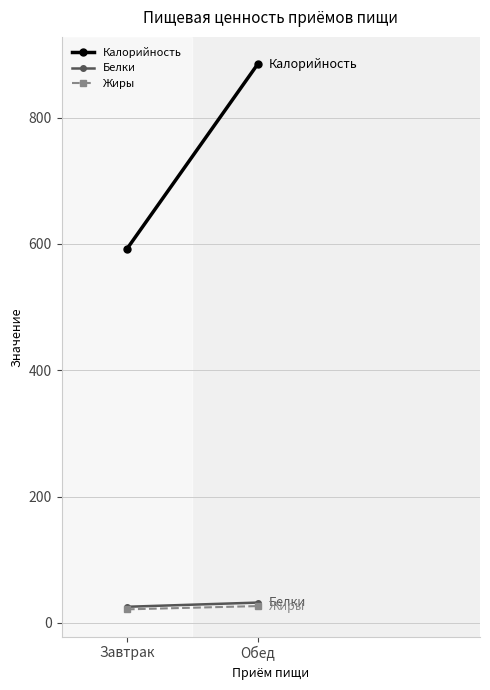

Which label corresponds to the largest value in the chart?

Обед